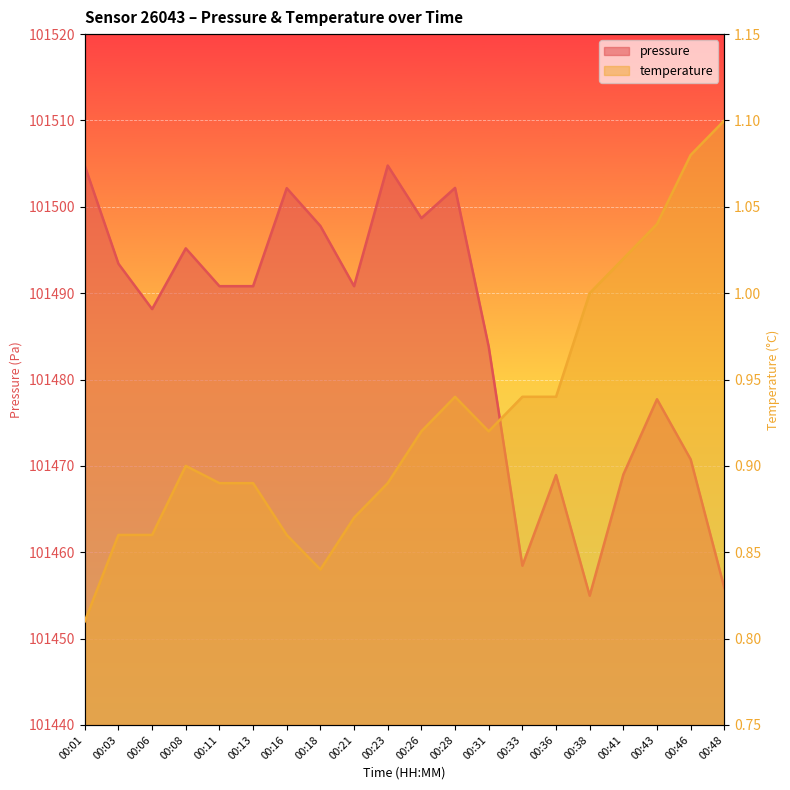

At which category is the sum across all series the highest?

00:23